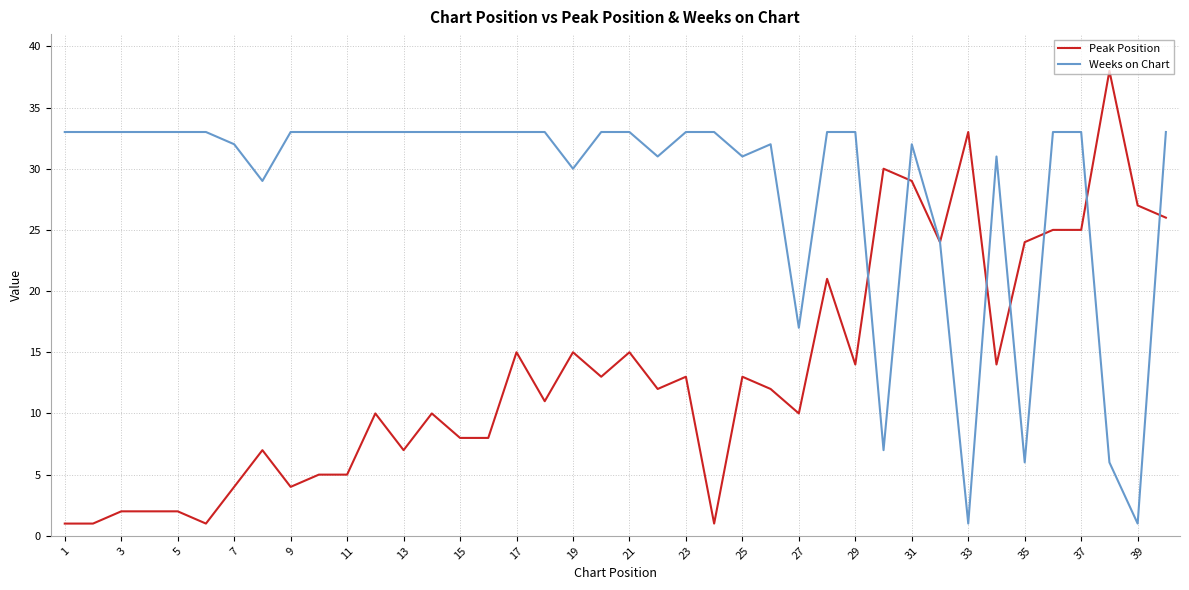

What is the maximum value shown in the chart?

38